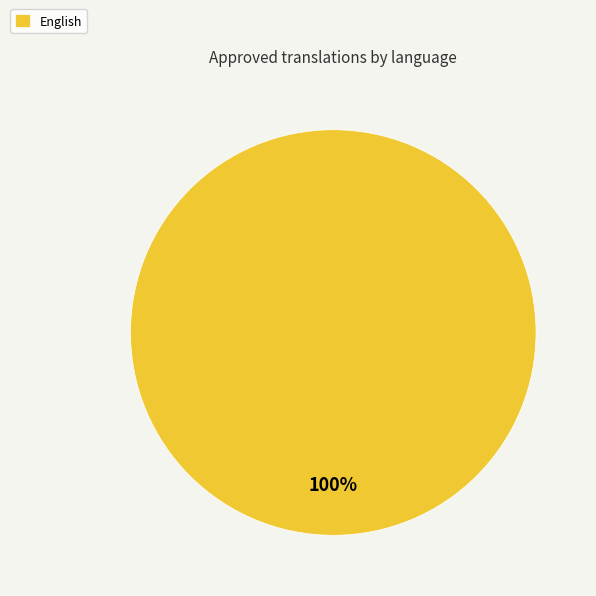

Is it true that English is 100% of the pie?

True